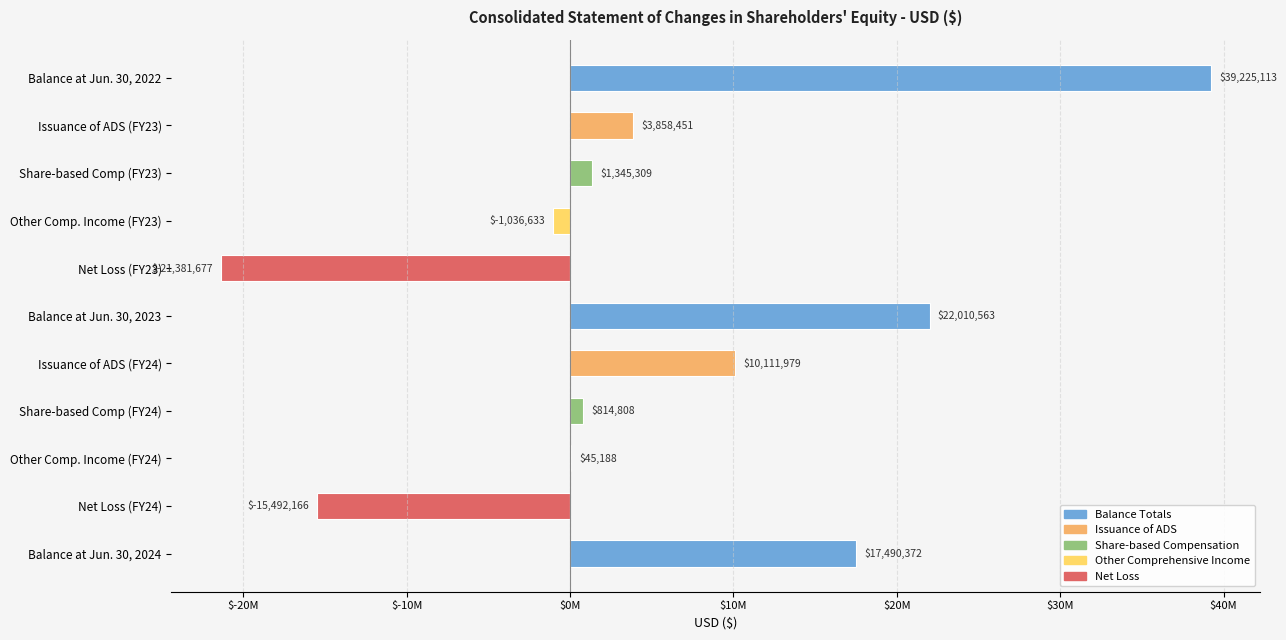

Are the bars horizontal?

Yes